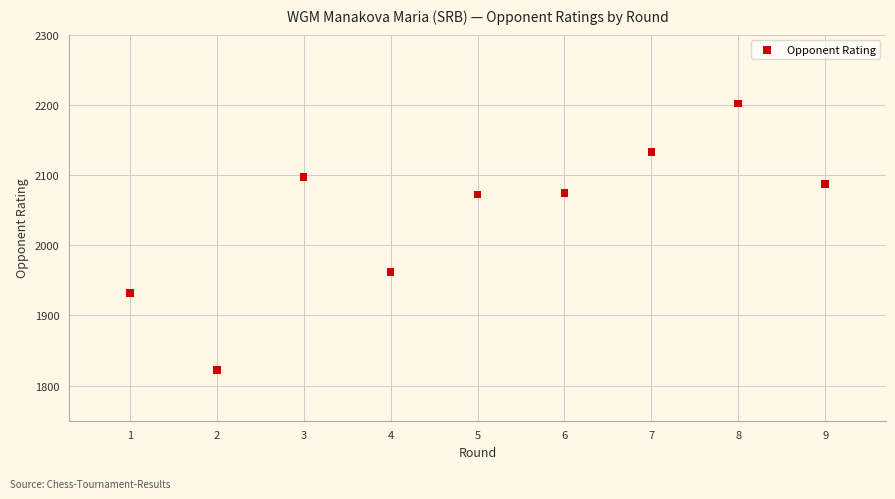

What is the range of X values (max minus min)?

8